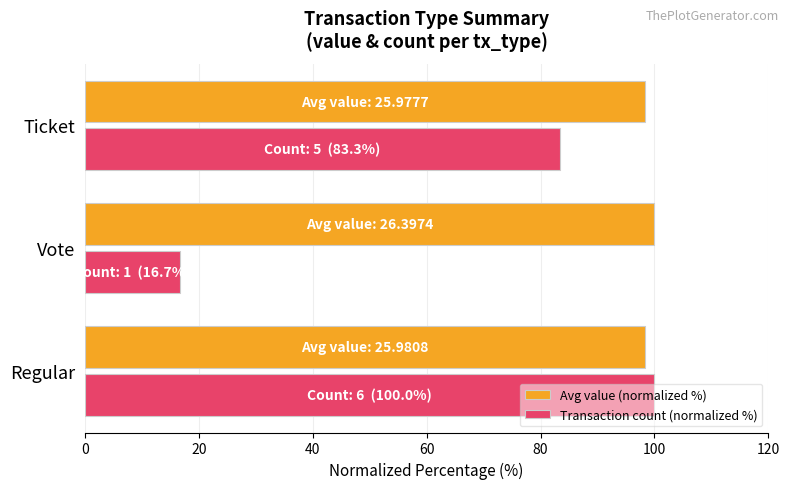

Which series has the widest spread of values?

Transaction count (normalized %)